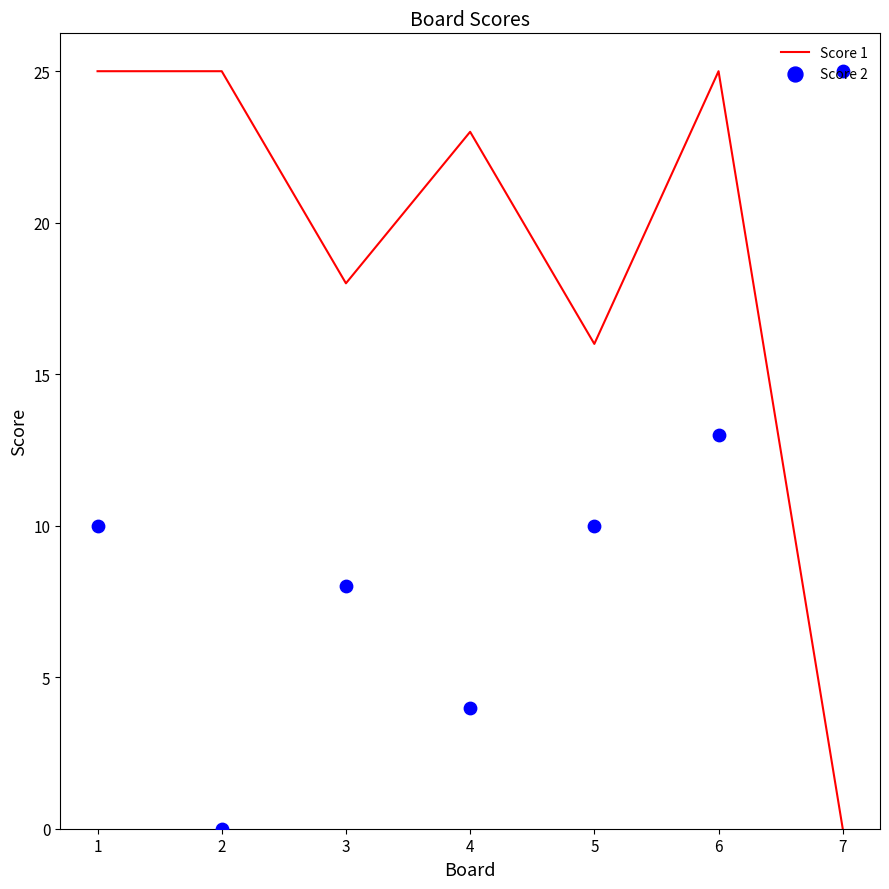

Which series contains the highest Y value?

Score 1